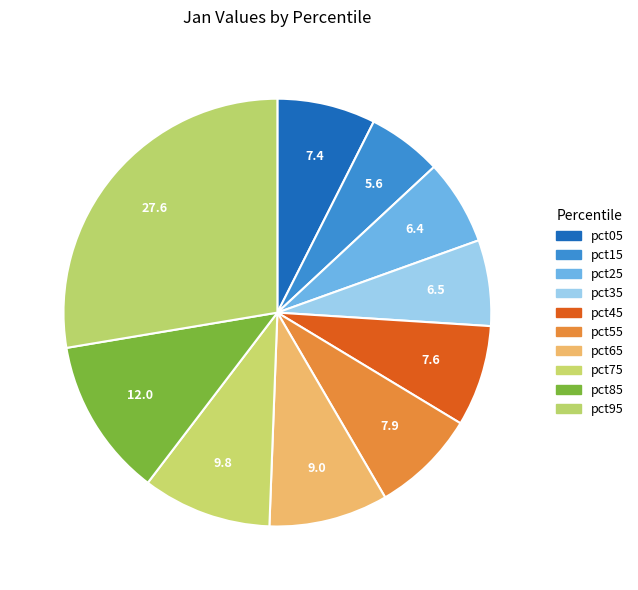

Count the number of slices in the pie.

10